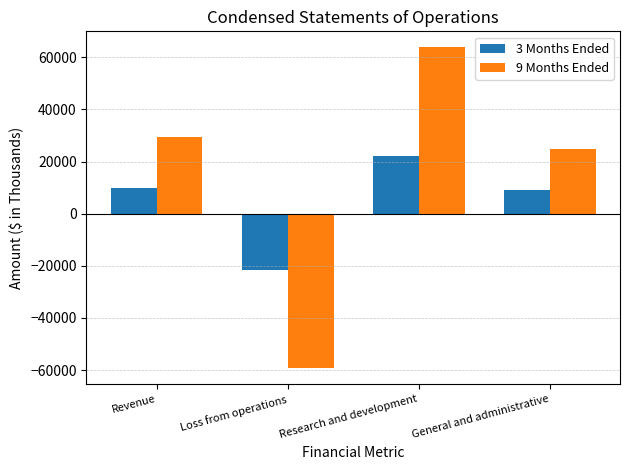

Which series changed the most between Revenue and Loss from operations?

9 Months Ended